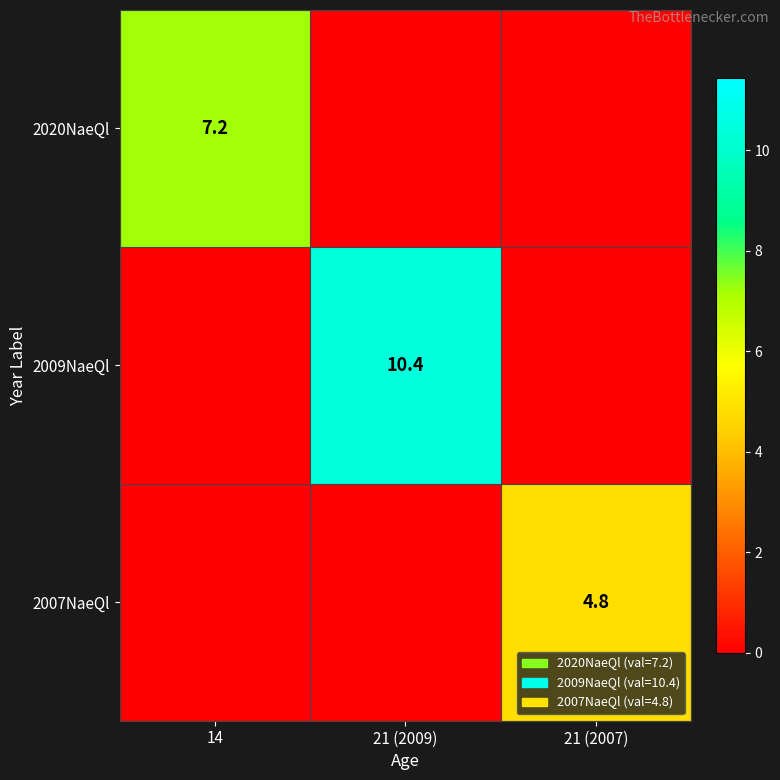

The value of 2009NaeQl at 21 (2009) is 16.1. True or false?

False